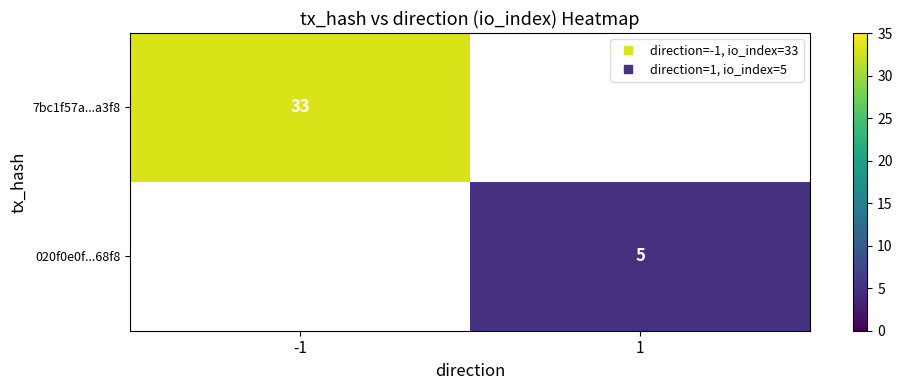

How many data points does each series have?

2